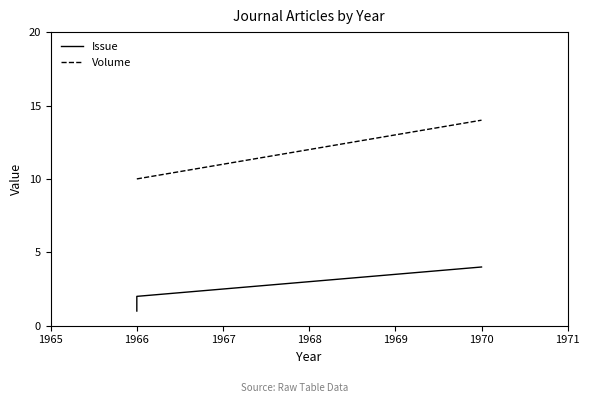

True or false: Issue and Volume intersect in this chart.

False